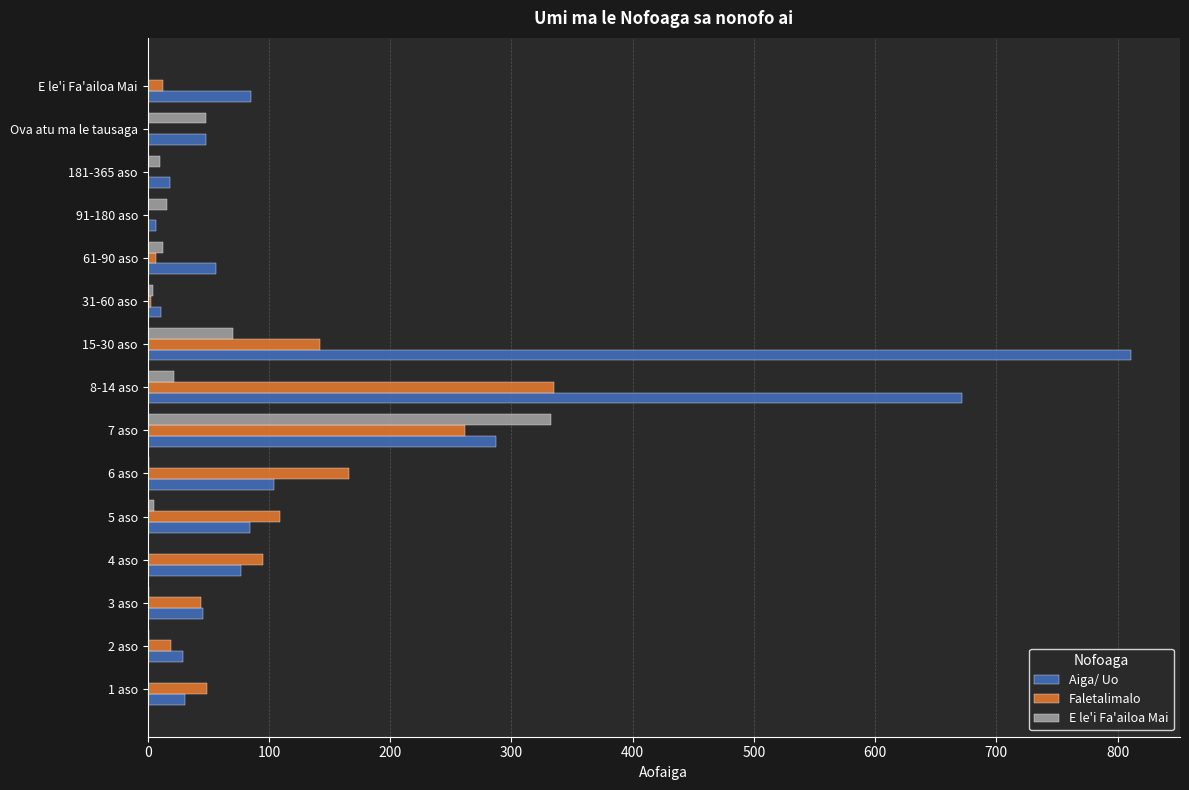

The value of Faletalimalo at 91-180 aso is 0. True or false?

True